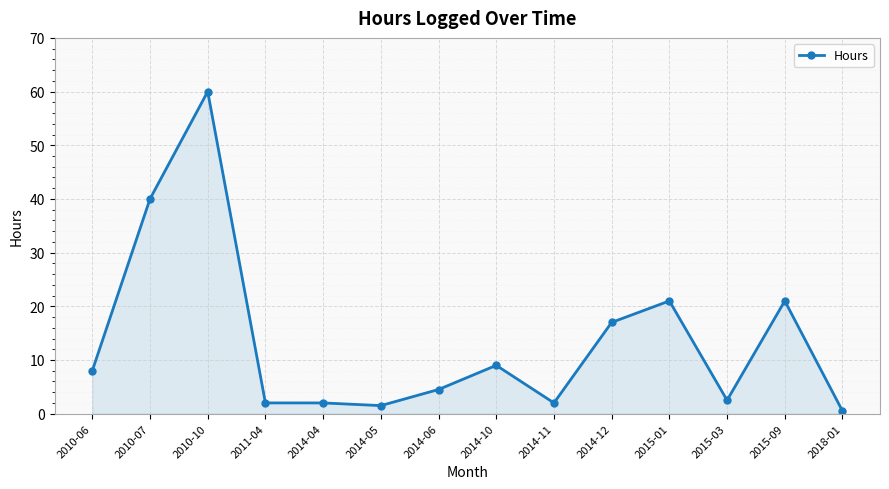

Does the chart have visible grid lines?

Yes